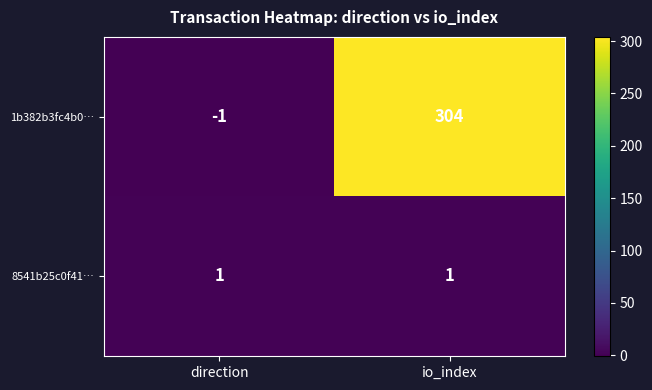

Rank the series at direction from lowest to highest value.

1b382b3fc4b0…, 8541b25c0f41…